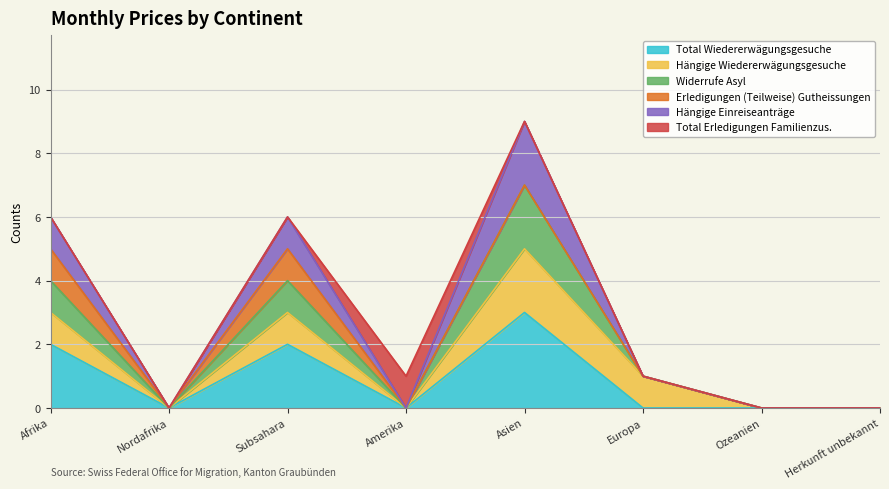

At how many categories does at least one series exceed 3?

3